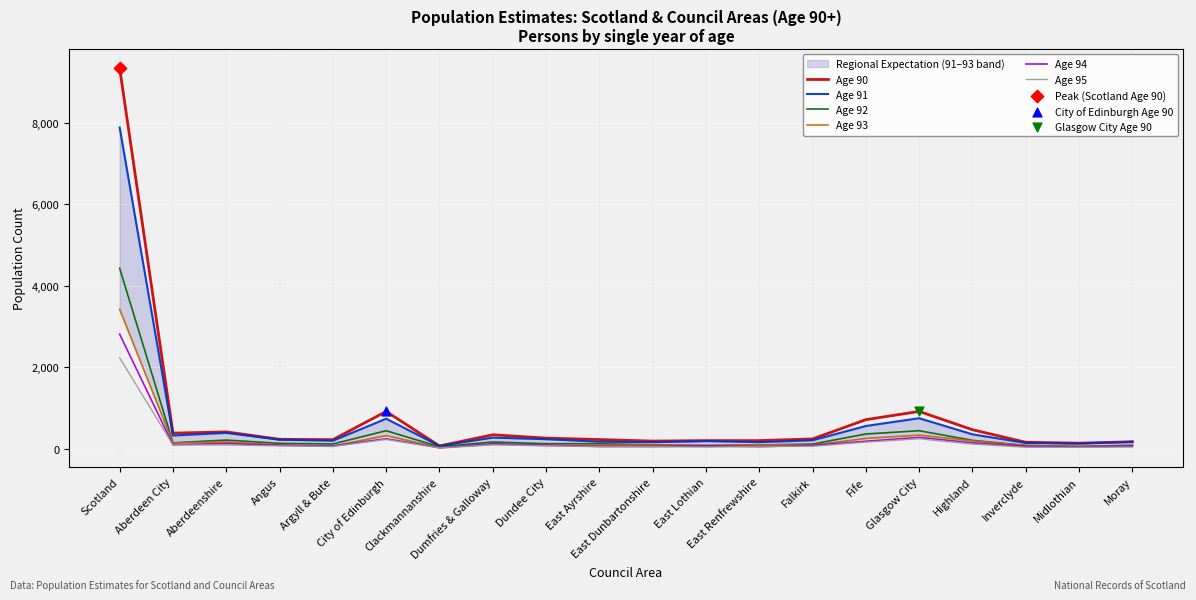

What is the total value across all series at Glasgow City?

2940